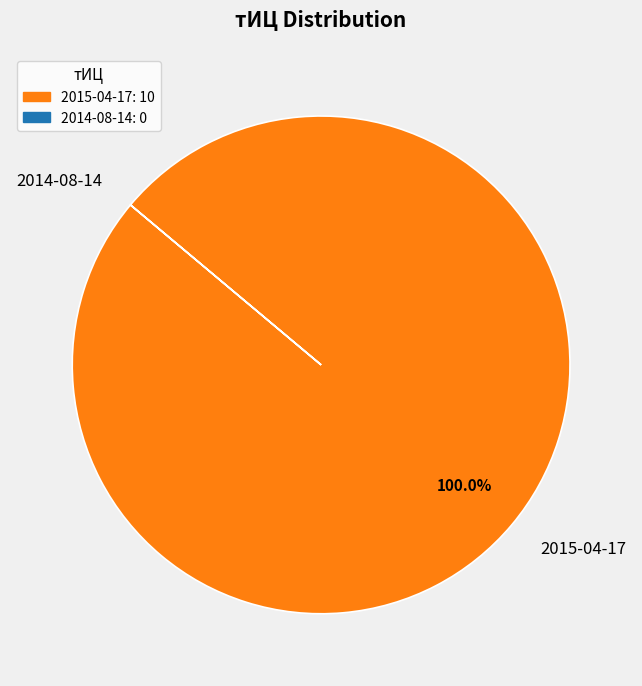

What is the largest slice in the pie chart?

2015-04-17